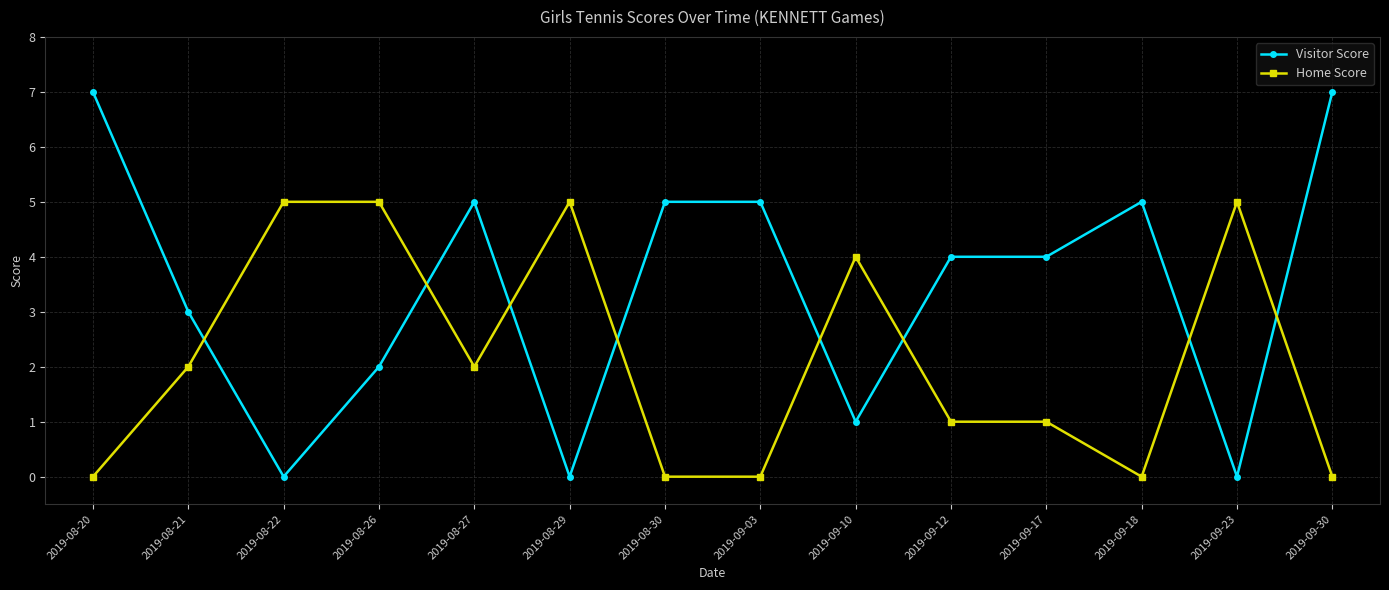

What is the total value across all series at 2019-09-03?

5